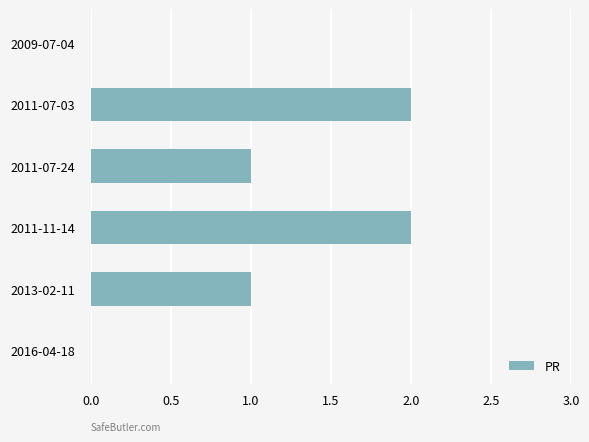

Is it true that the value at 2009-07-04 is 0?

True